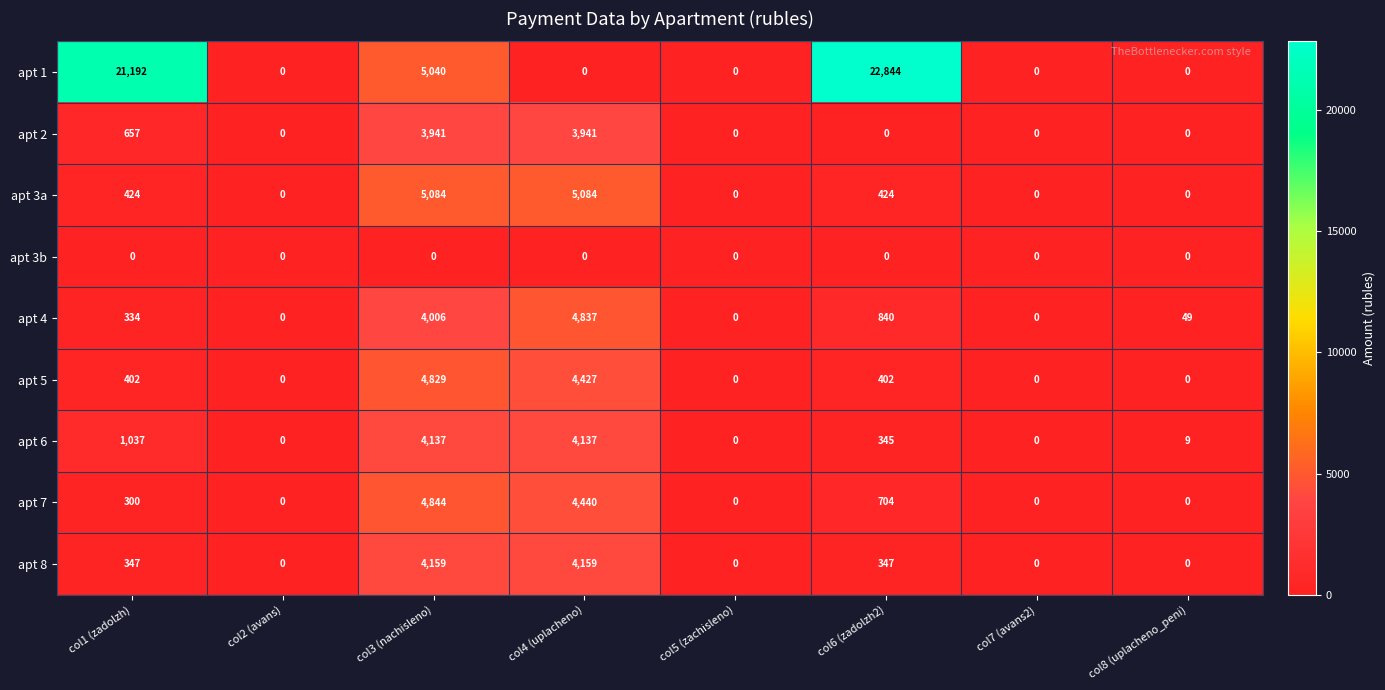

At which label does apt 1 reach its peak?

col6 (zadolzh2)